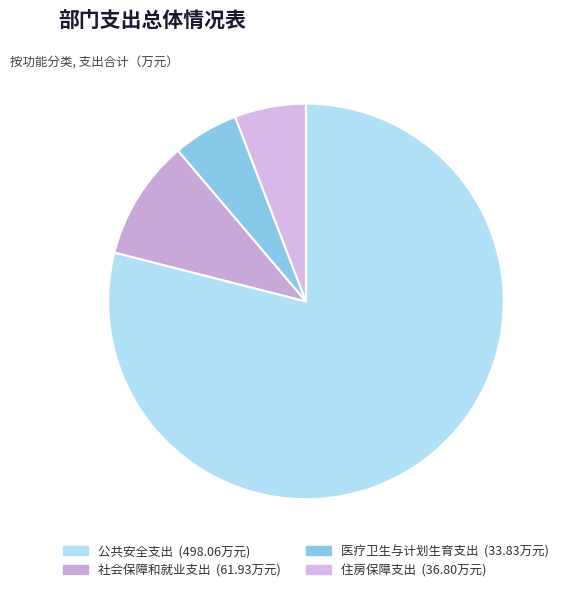

The 医疗卫生与计划生育支出 slice represents 5% of the pie. True or false?

True